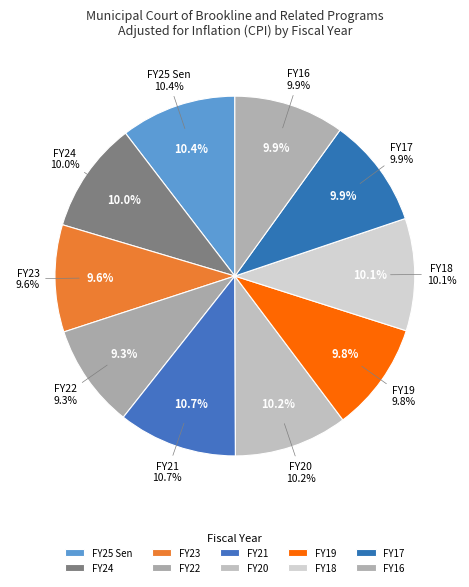

How many slices are in this pie chart?

10